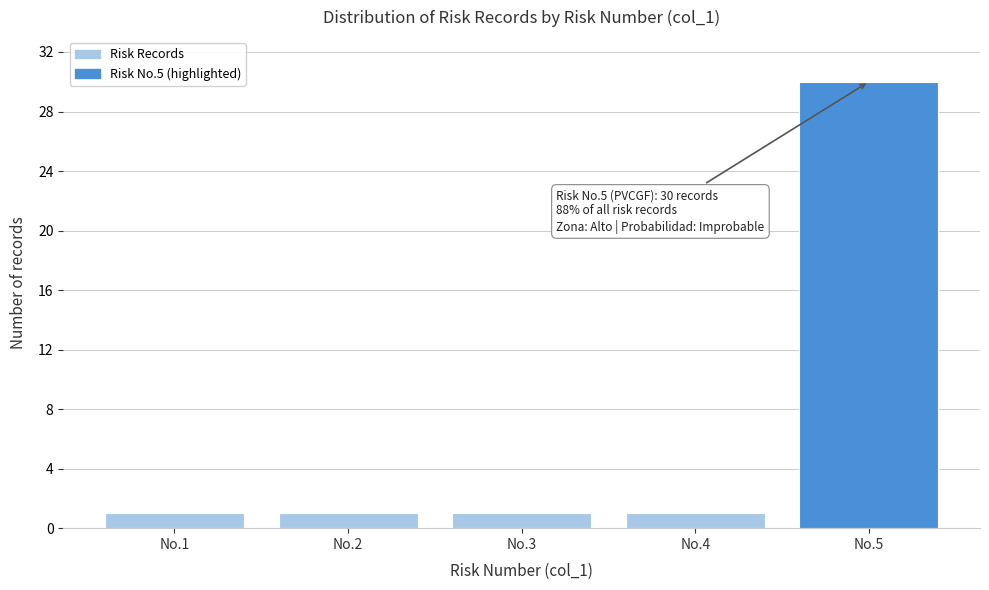

Reading left to right, what are all the values shown in this chart?

1	1	1	1	30